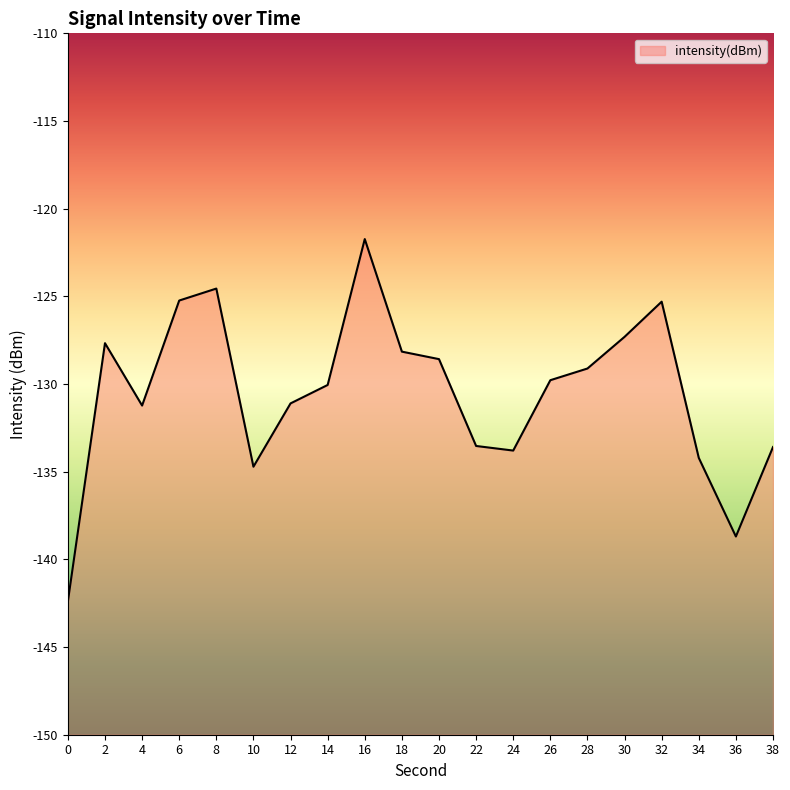

Rank the categories by value from lowest to highest.

0, 36, 10, 34, 24, 38, 22, 4, 12, 14, 26, 28, 20, 18, 2, 30, 32, 6, 8, 16